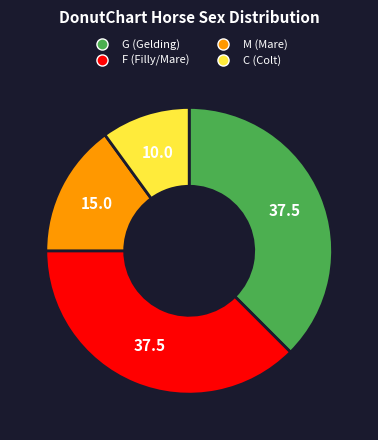

Does C represent more than half of the total?

No